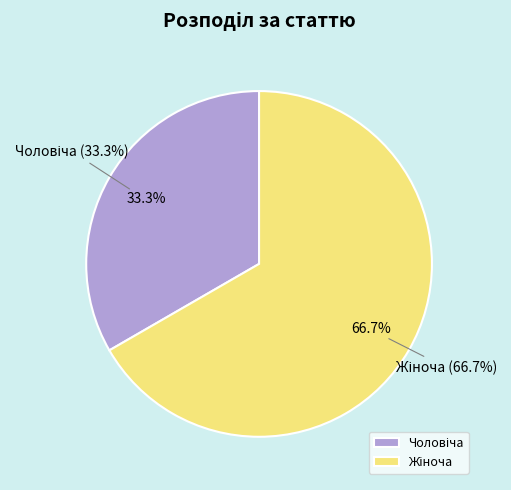

Which category accounts for the majority?

Жіноча